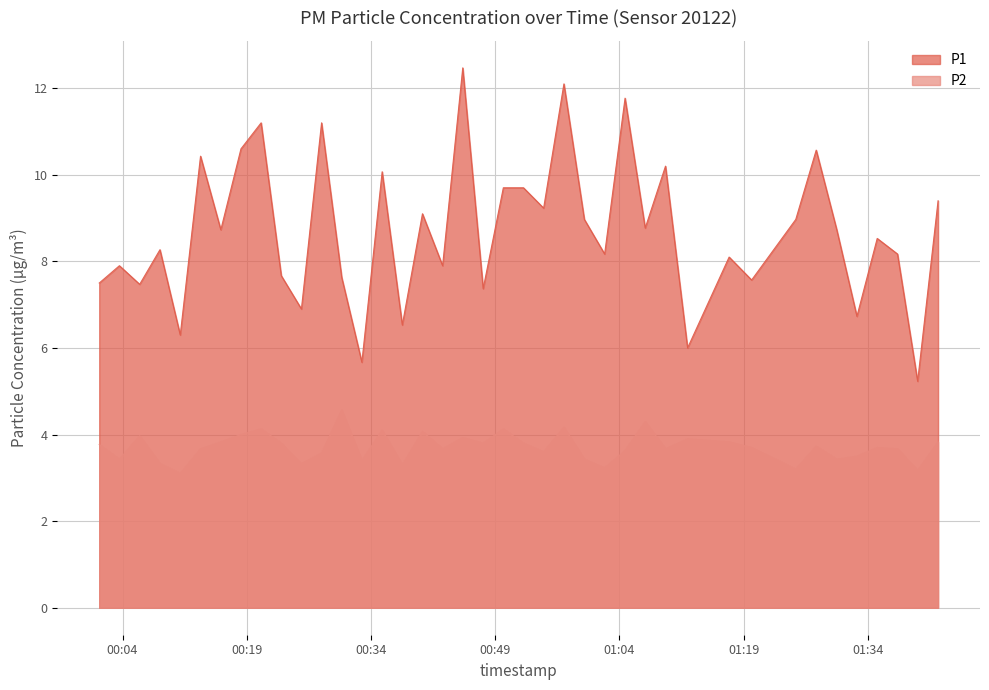

What is the highest value of the P2 series?

4.6